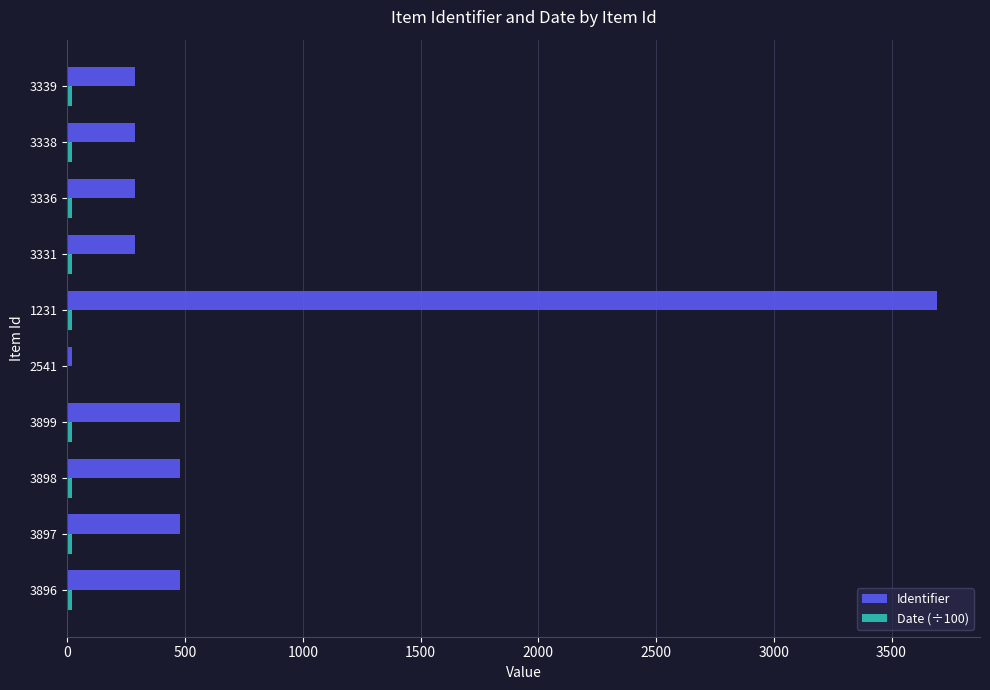

True or false: Identifier has a value of 288.0 at 3336.

True